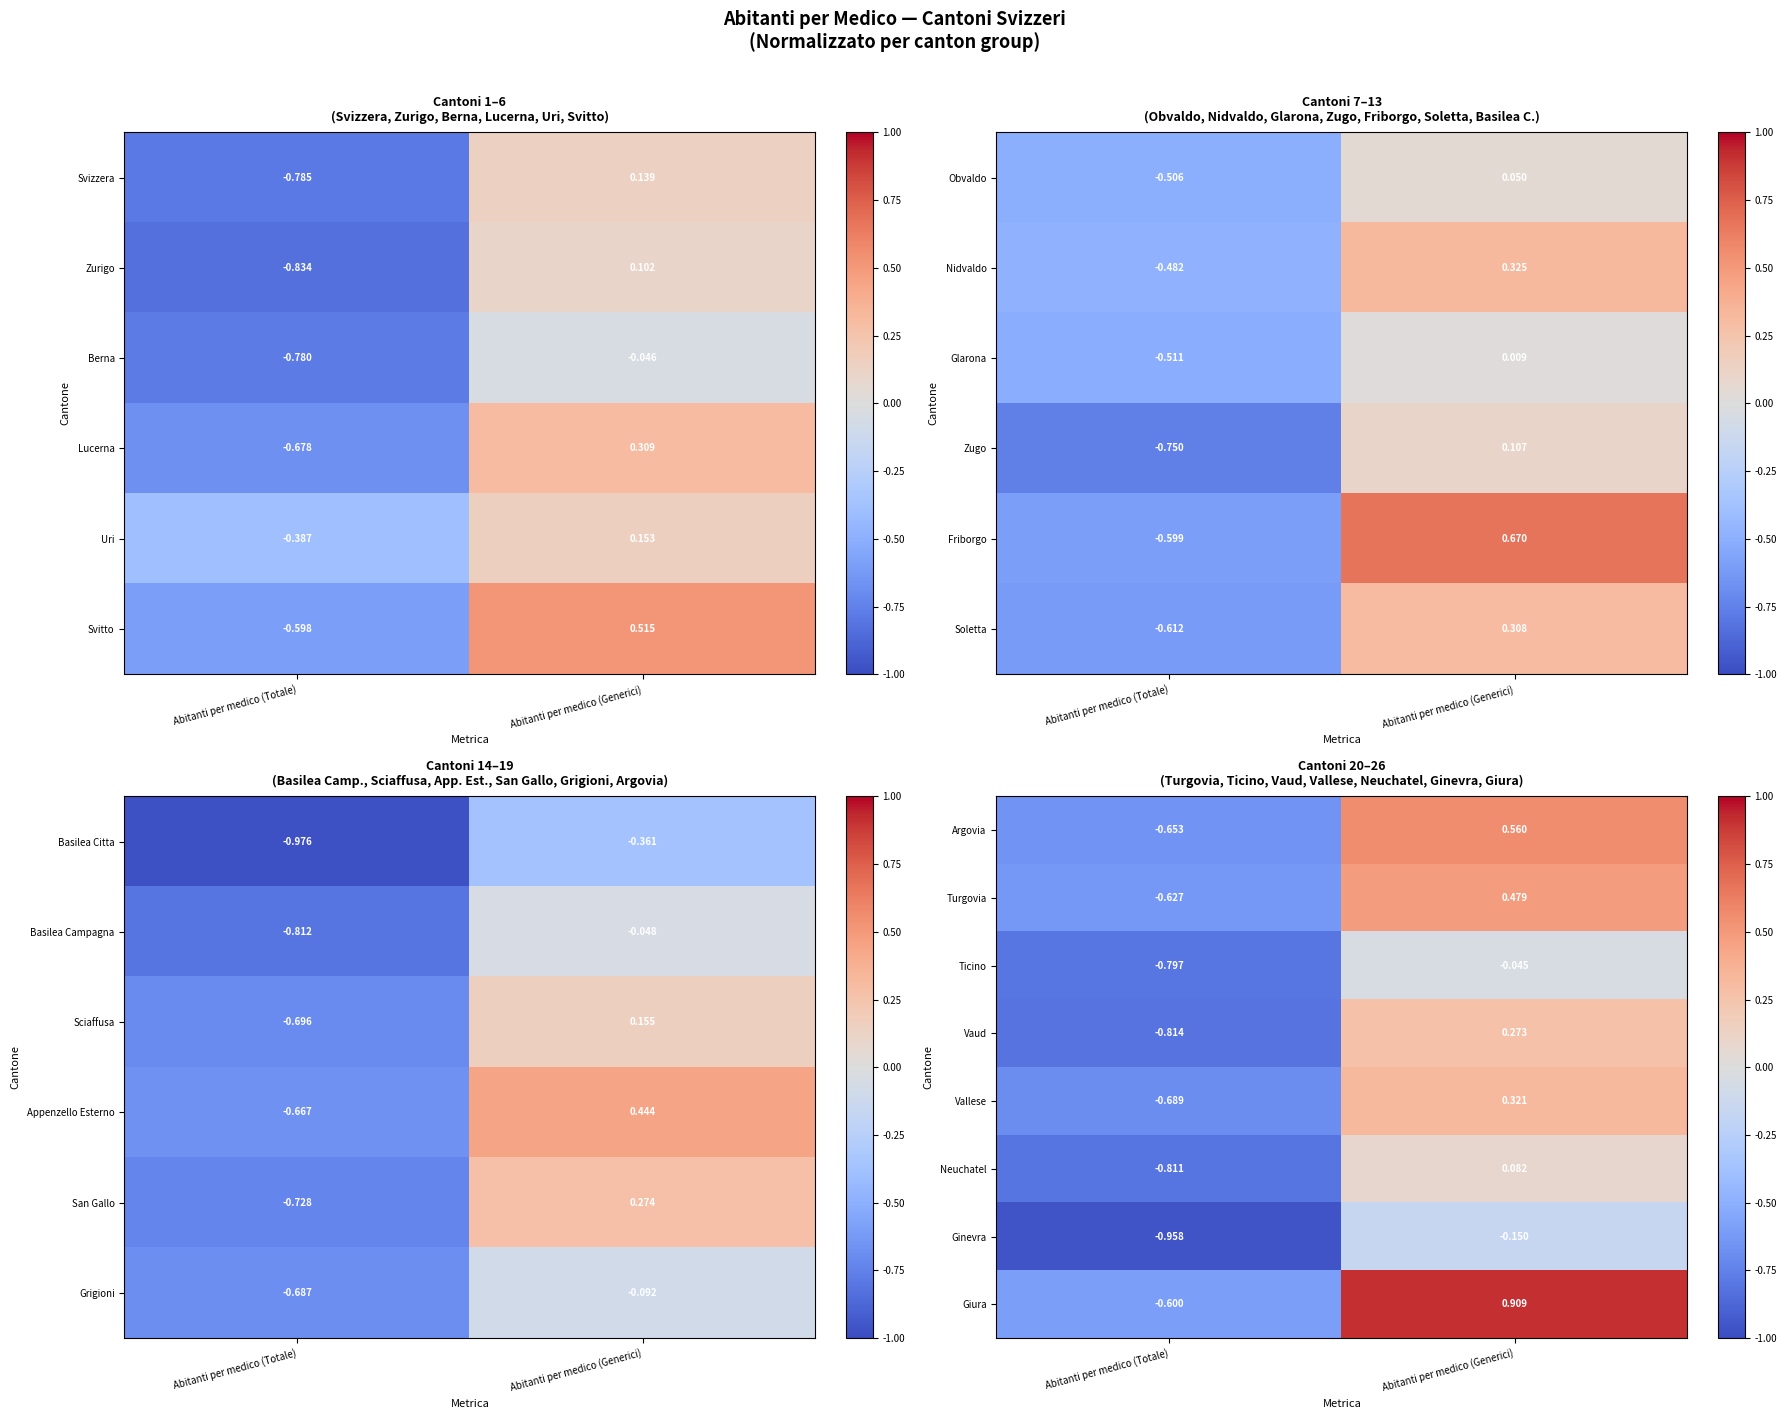

What is the difference between the Giura values at Abitanti per medico (Generici) and Abitanti per medico (Totale)?

1.5